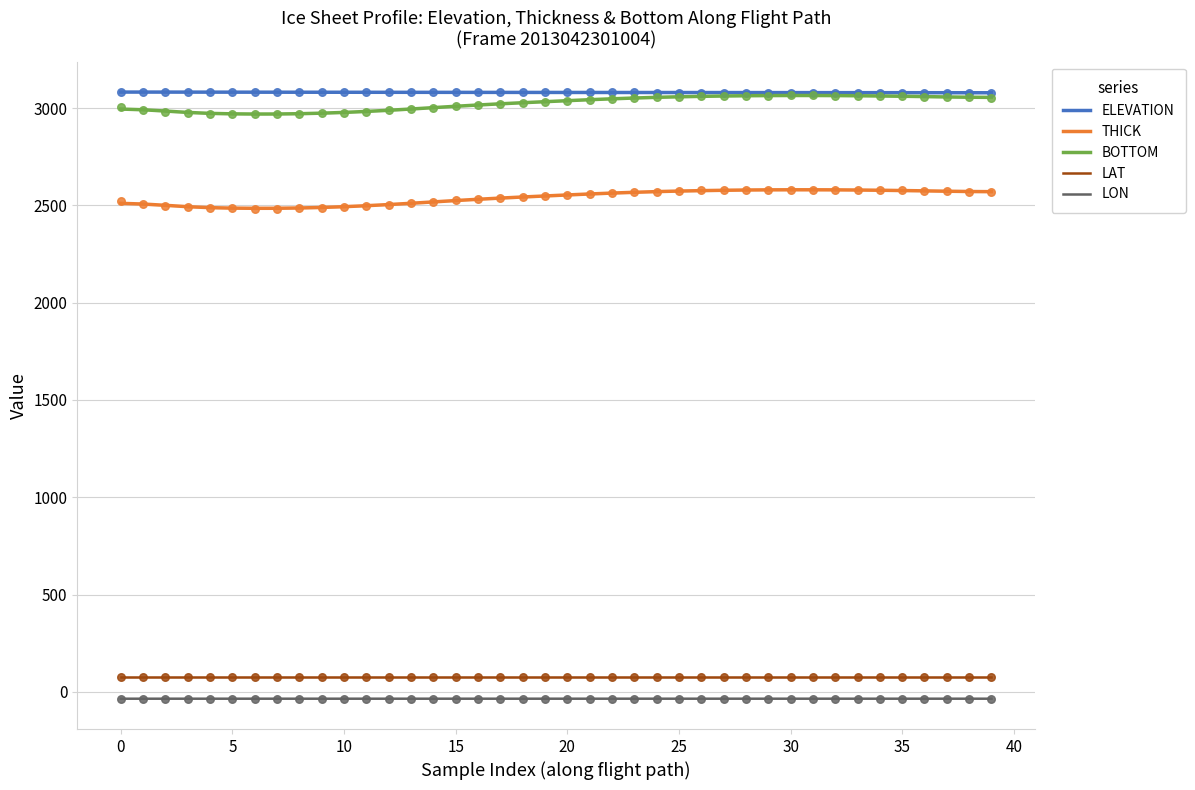

At which category is the sum across all series the highest?

30